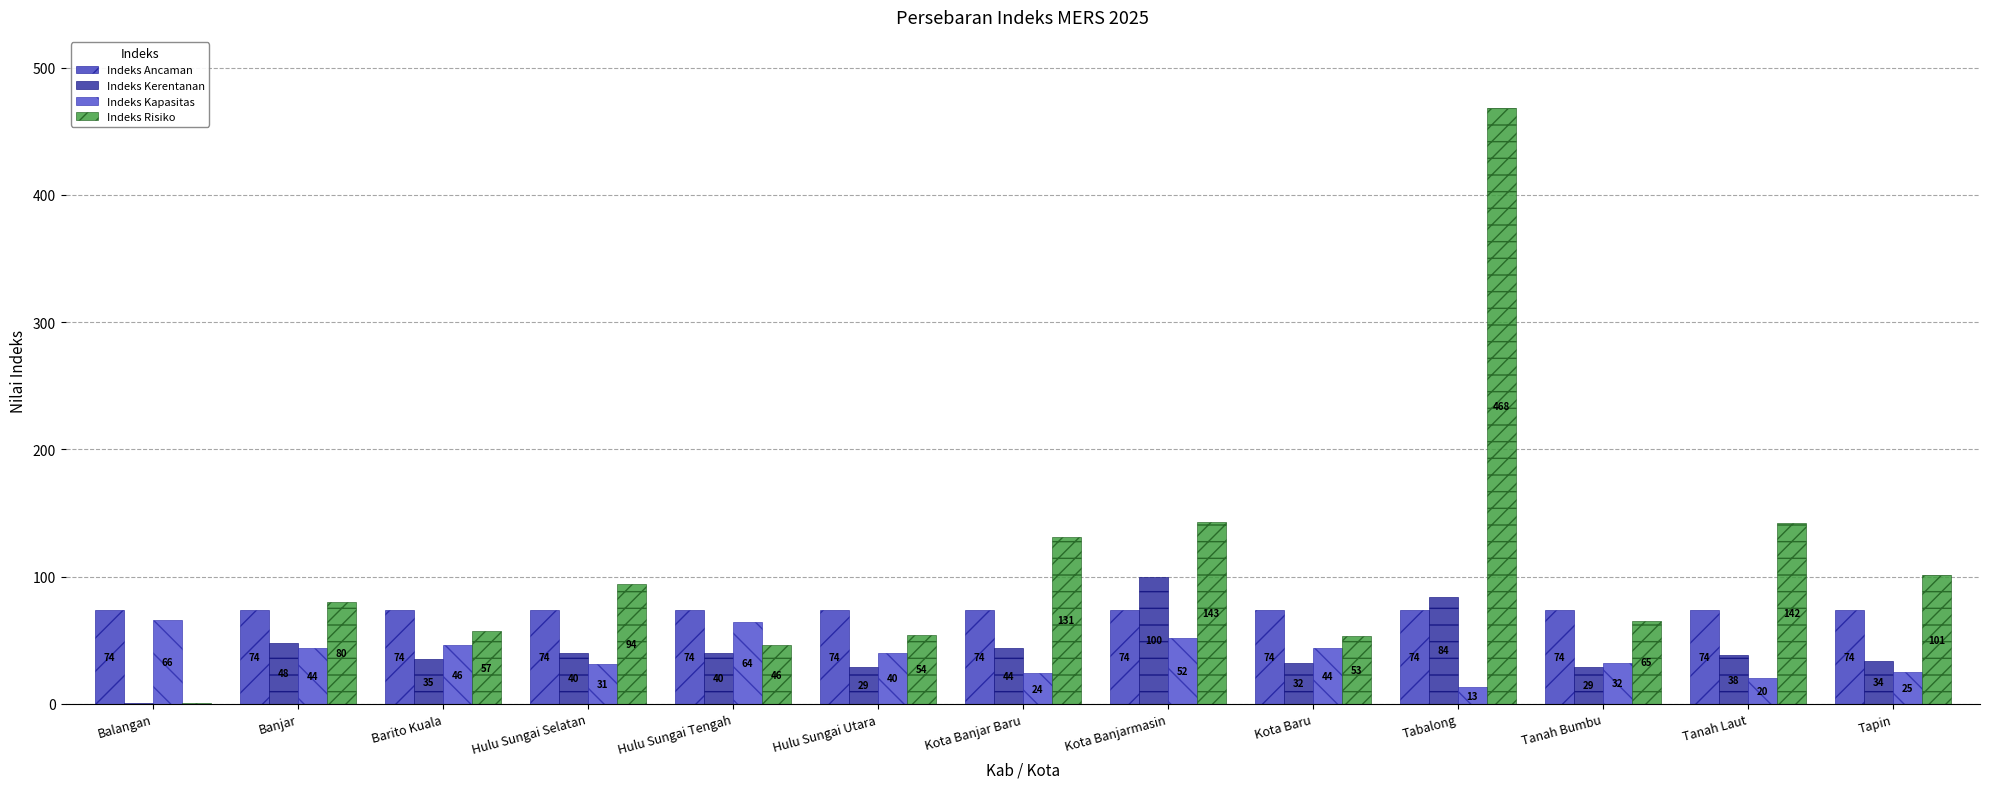

What is the sum of all Indeks Risiko values?

1435